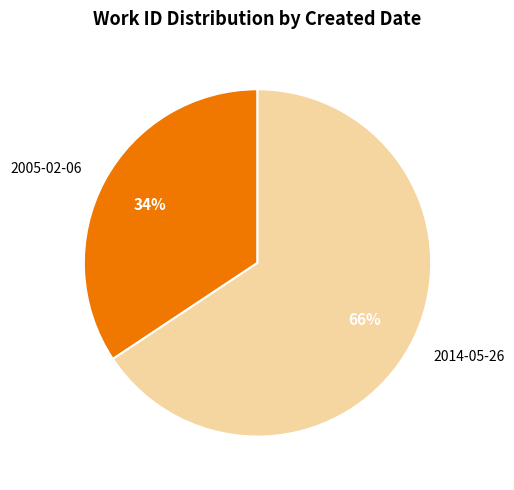

To the nearest percent, what is the combined percentage of 2005-02-06 and 2014-05-26?

100%